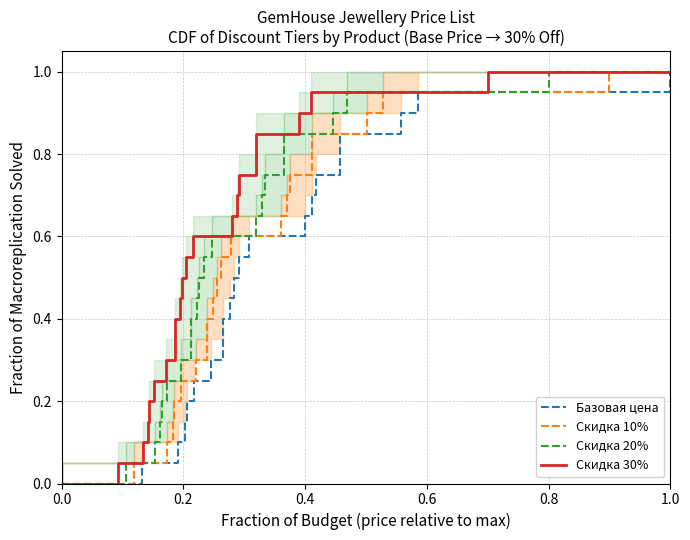

List the series in order of their peak value, lowest first.

Базовая цена, Скидка 10%, Скидка 20%, Скидка 30%